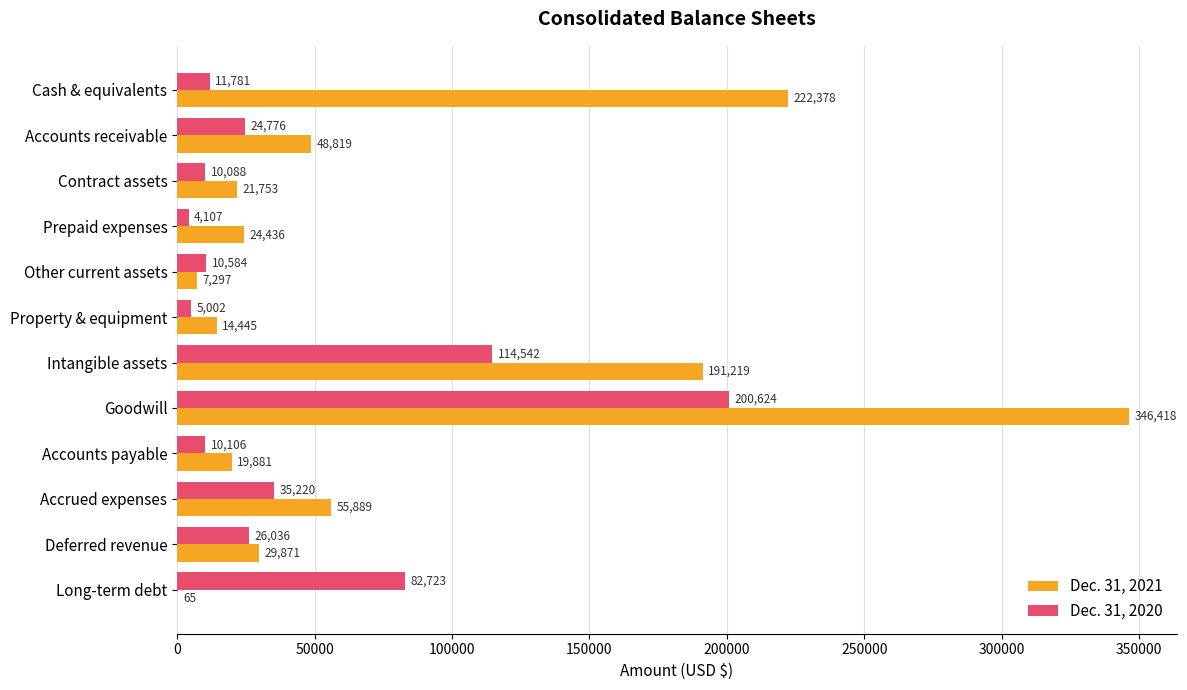

What is the average value of the Dec. 31, 2021 series?

81873